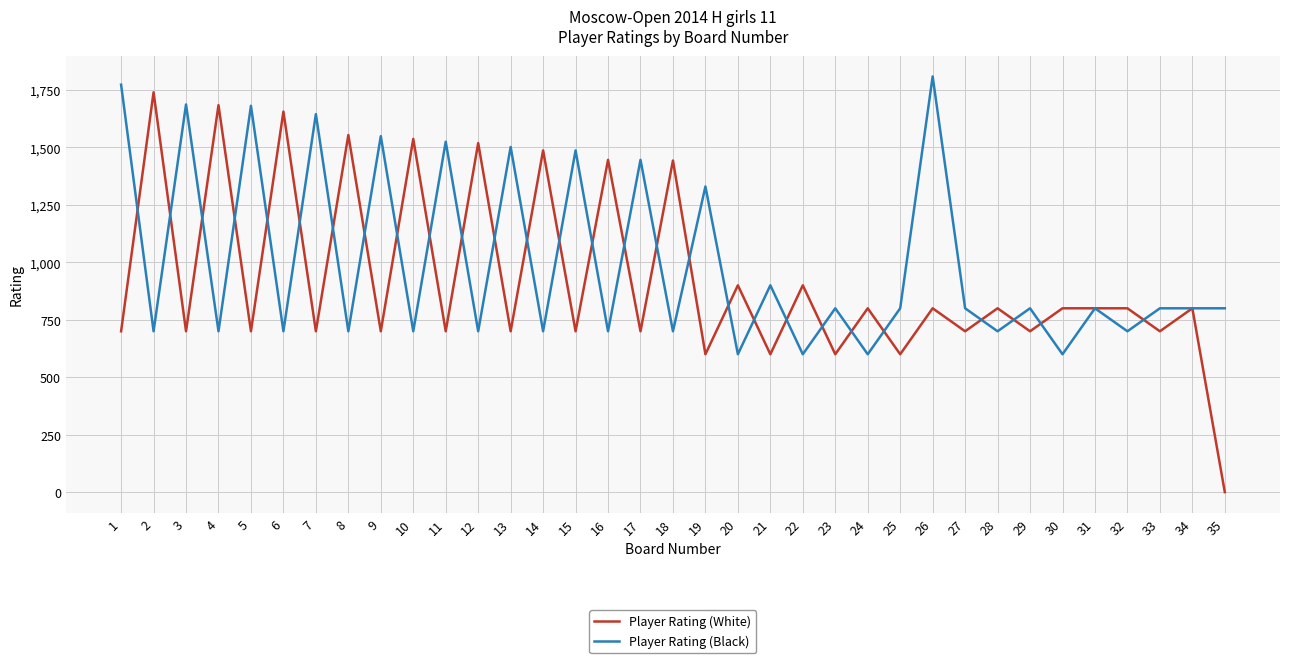

Where do Player Rating (White) and Player Rating (Black) first cross each other?

1 and 2